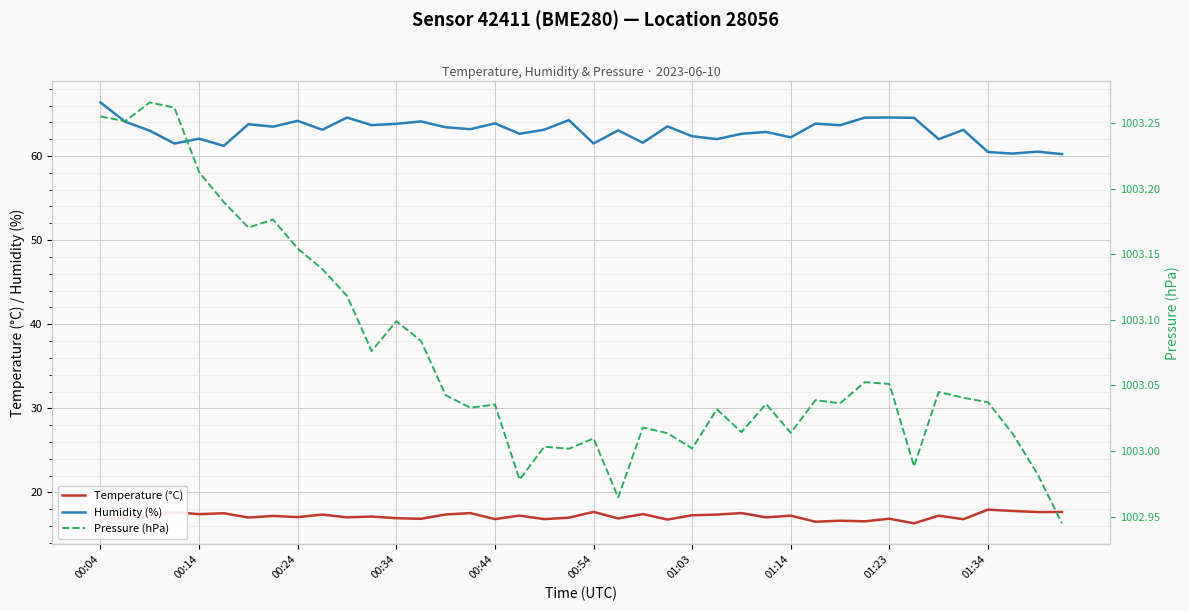

True or false: Temperature (°C) has a value of 11.8 at 00:24.

False